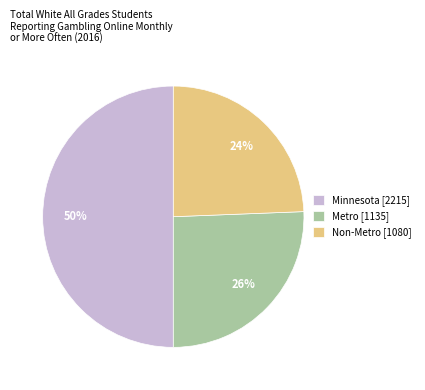

To the nearest percent, what is the combined percentage of Non-Metro and Minnesota?

74%